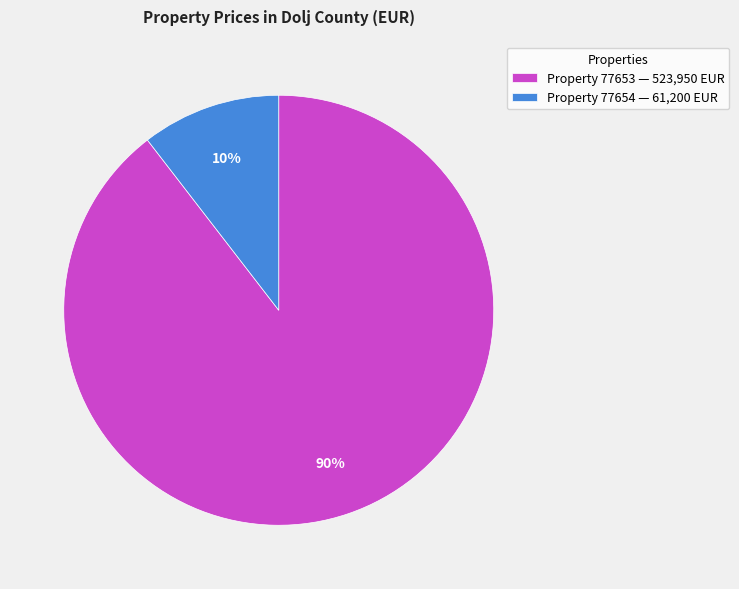

Is the sum of Property 77654 — 61,200 EUR and Property 77653 — 523,950 EUR greater than half?

Yes